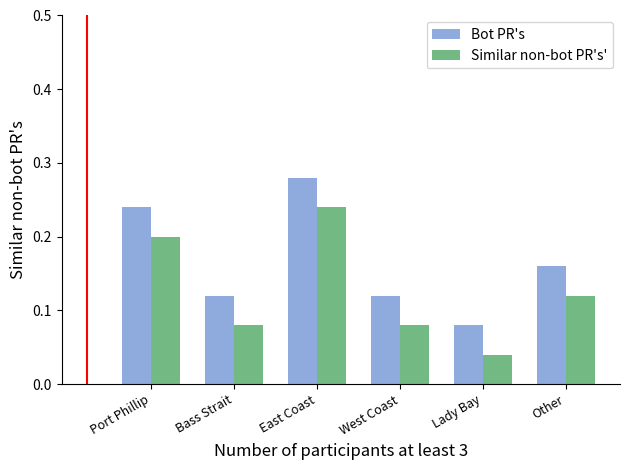

The value of Bot PR's at East Coast is 0.5. True or false?

False